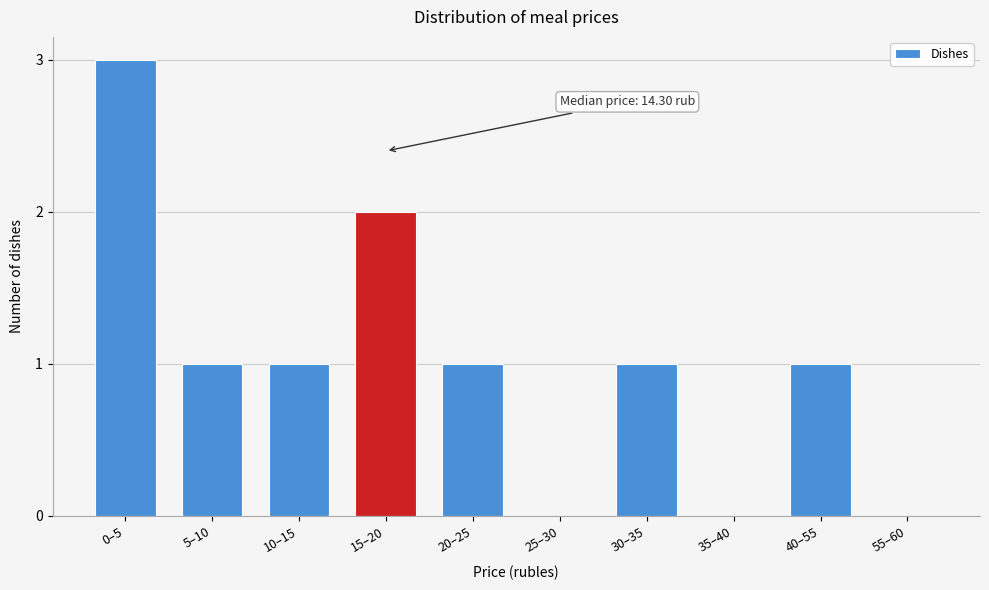

Reading left to right, list all the values displayed in this chart.

0–5=3	5–10=1	10–15=1	15–20=2	20–25=1	25–30=0	30–35=1	35–40=0	40–55=1	55–60=0